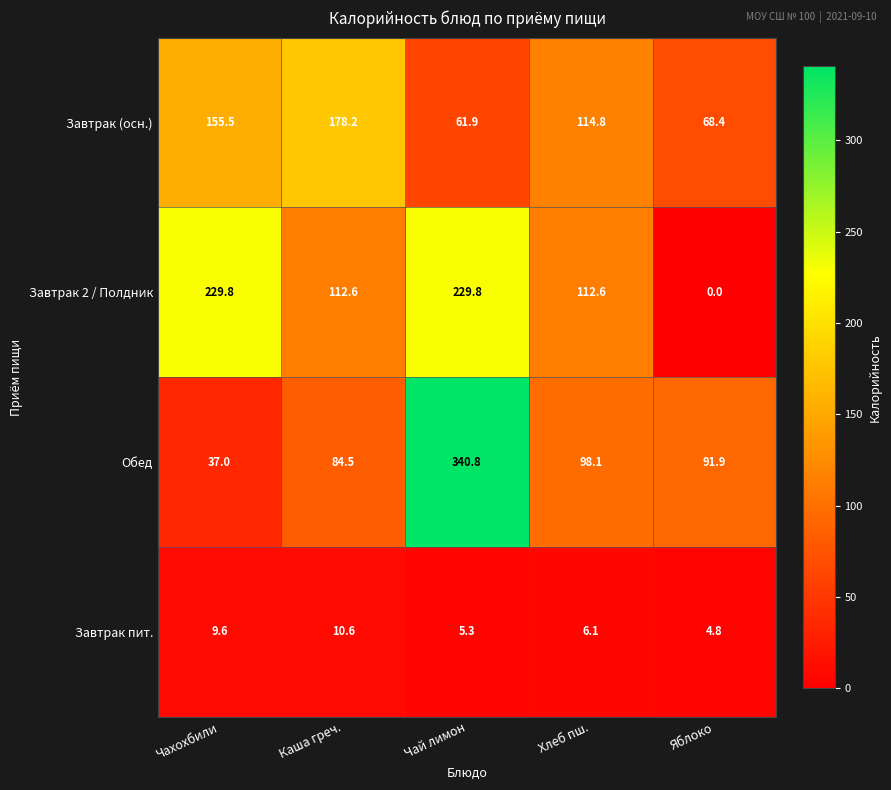

What is the difference between the Завтрак 2 / Полдник values at Хлеб пш. and Чахохбили?

117.2